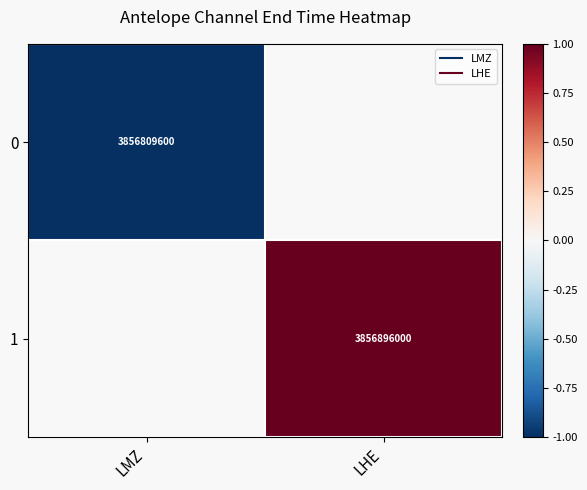

Rank the categories by 0 value from lowest to highest.

LMZ, LHE